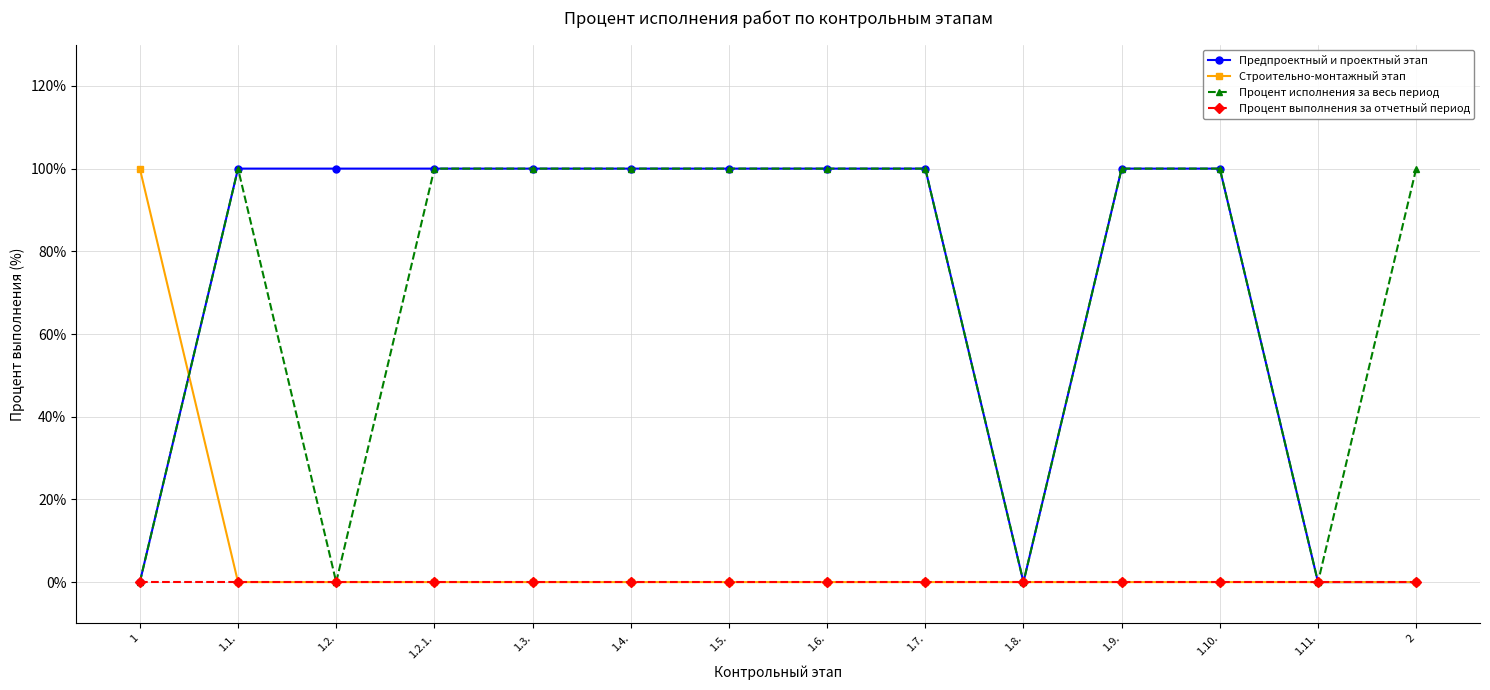

Reading left to right, transcribe all the data shown in this chart.

Предпроектный и проектный этап: 0	100	100	100	100	100	100	100	100	0	100	100	0	0
Строительно-монтажный этап: 100	0	0	0	0	0	0	0	0	0	0	0	0	0
Процент исполнения за весь период: 0	100	0	100	100	100	100	100	100	0	100	100	0	100
Процент выполнения за отчетный период: 0	0	0	0	0	0	0	0	0	0	0	0	0	0